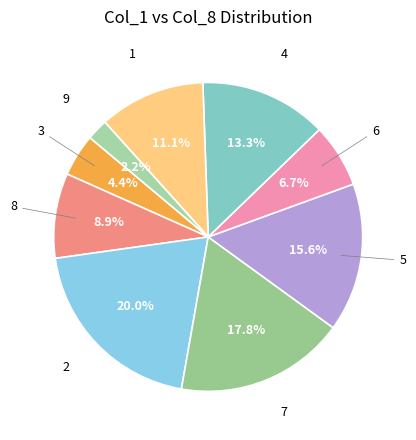

Count the number of slices in the pie.

9